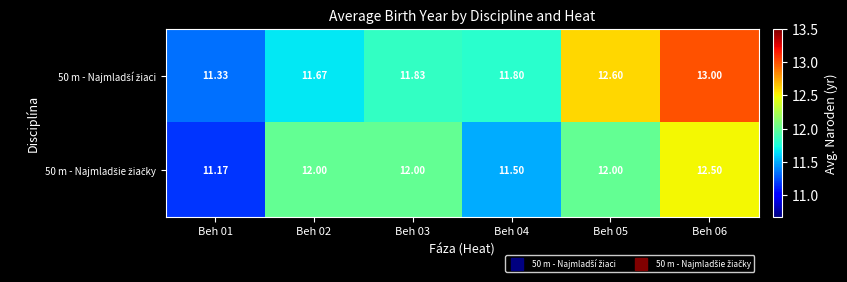

How many categories are shown in the chart?

6